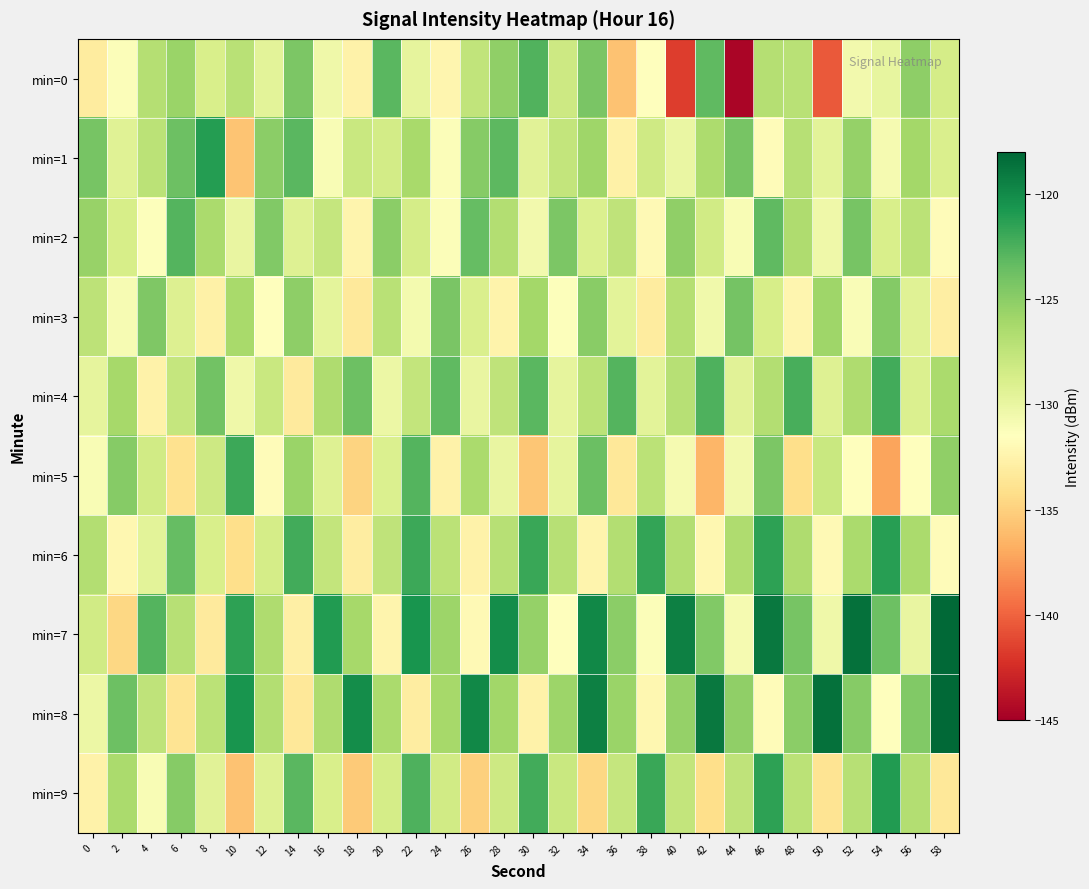

How many series are shown in this chart?

10